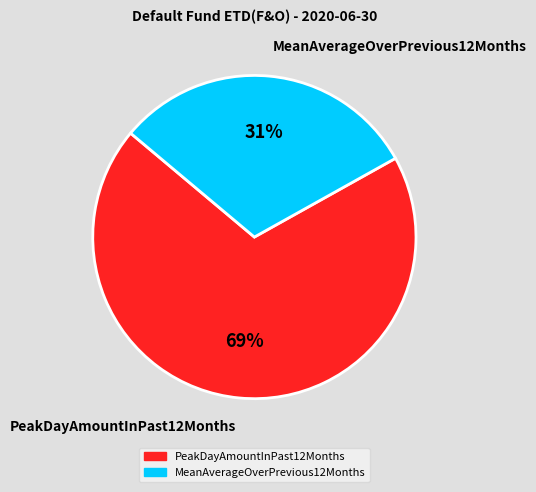

Which has a higher value, MeanAverageOverPrevious12Months or PeakDayAmountInPast12Months?

PeakDayAmountInPast12Months